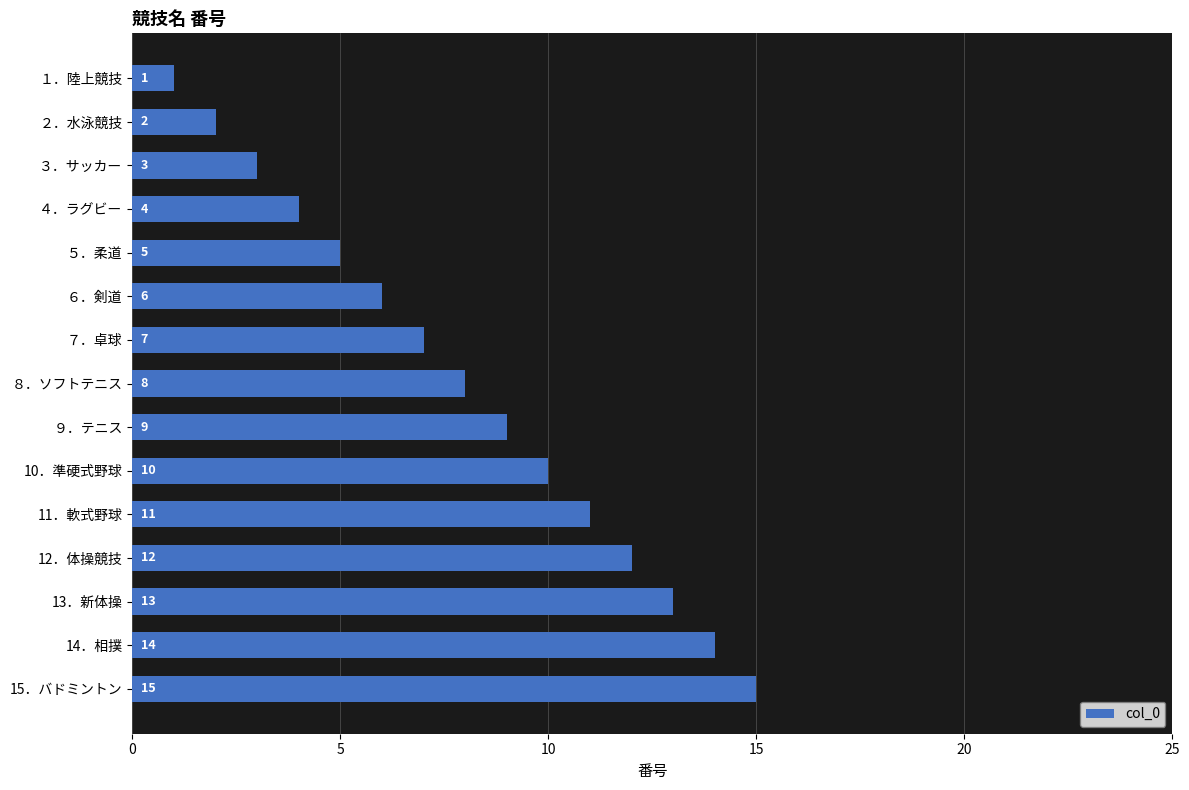

What is the difference between the second highest and second lowest values?

12